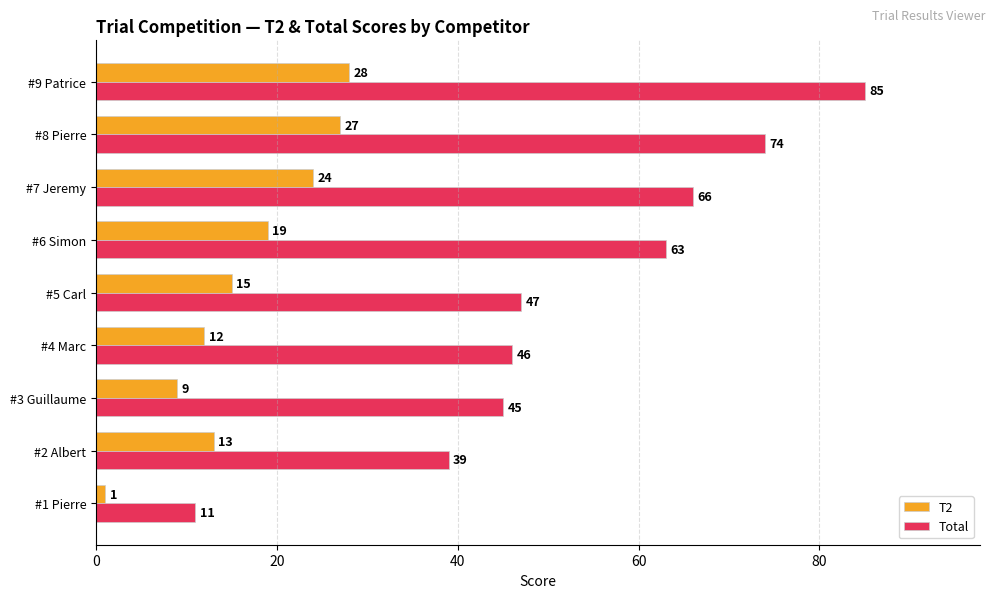

At which category is the sum across all series the highest?

#9 Patrice